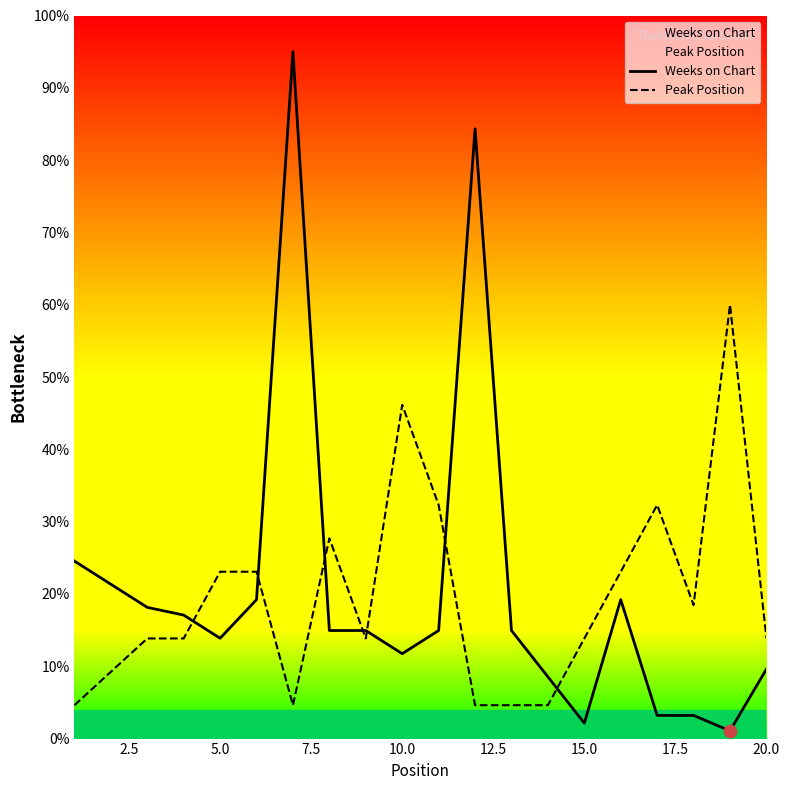

What are all the series names shown in the legend?

Weeks on Chart, Peak Position